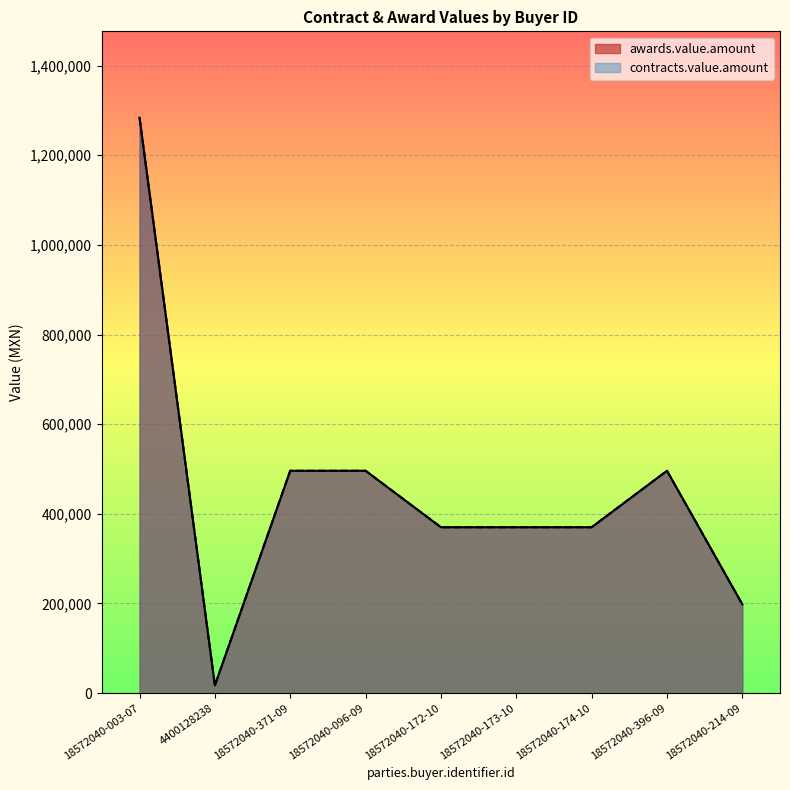

List the series in order of their peak value, highest first.

awards.value.amount, contracts.value.amount